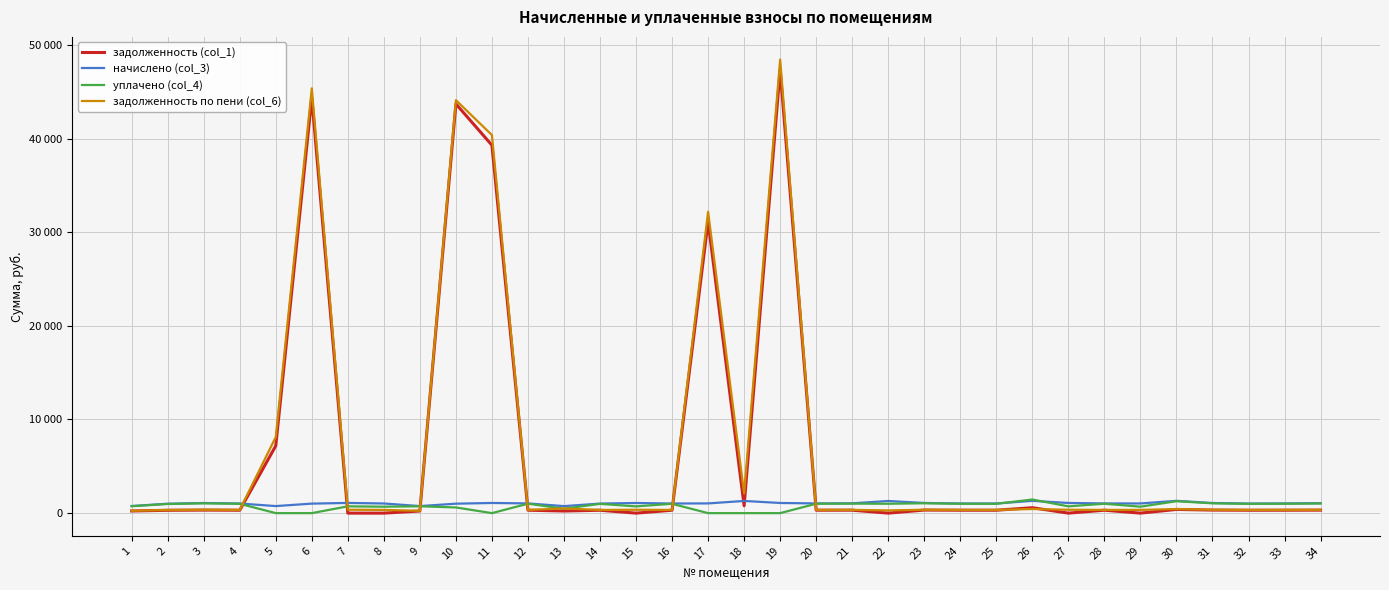

What are all the series names shown in the legend?

задолженность (col_1), начислено (col_3), уплачено (col_4), задолженность по пени (col_6)